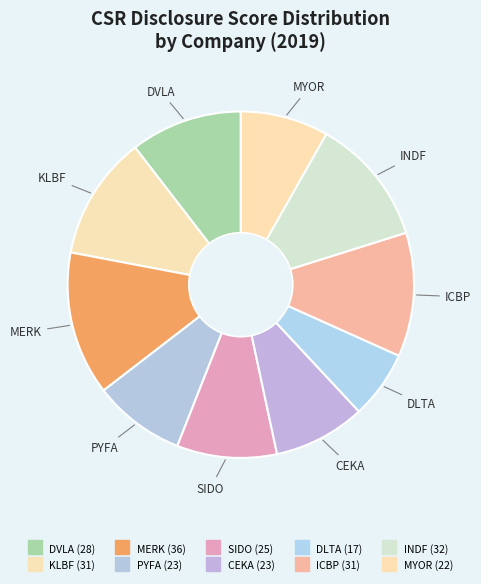

Which slice is the largest?

MERK